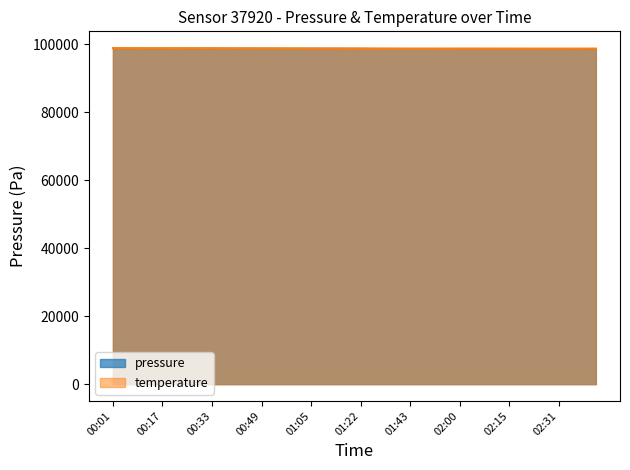

What are all the series names shown in the legend?

pressure, temperature